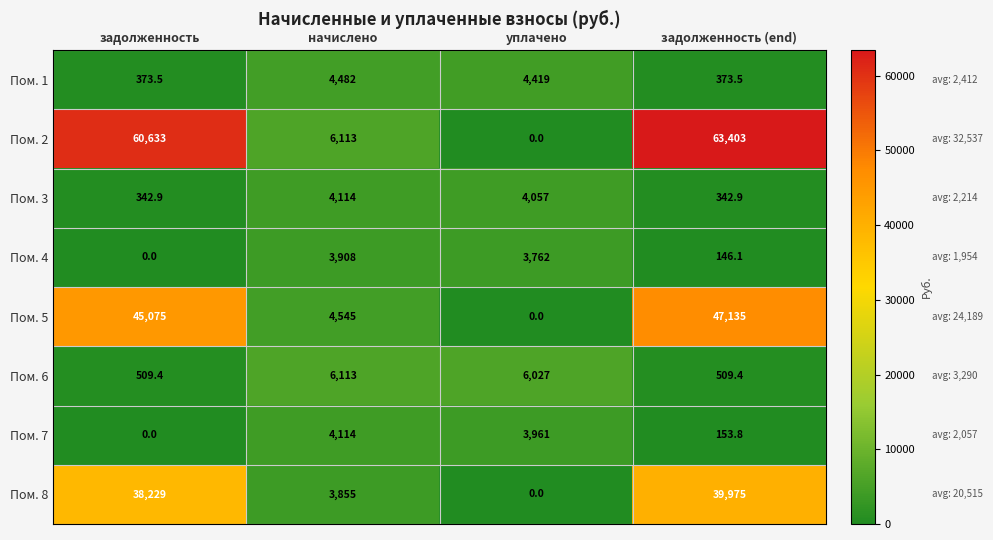

Where is Пом. 3 nearest to the value 2228?

уплачено